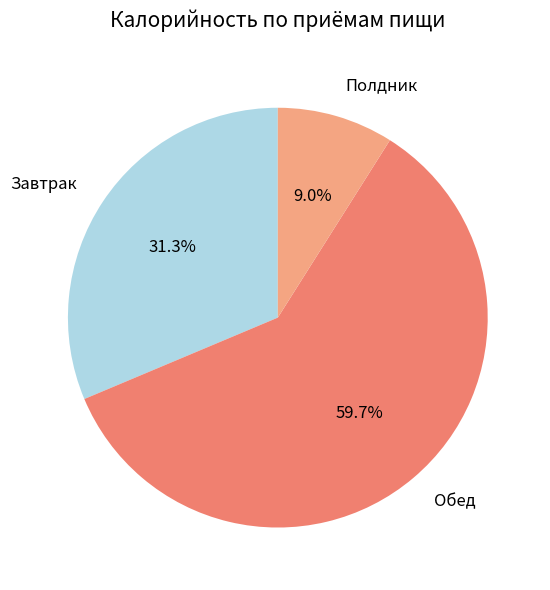

Combined, do Обед and Завтрак account for over 50%?

Yes